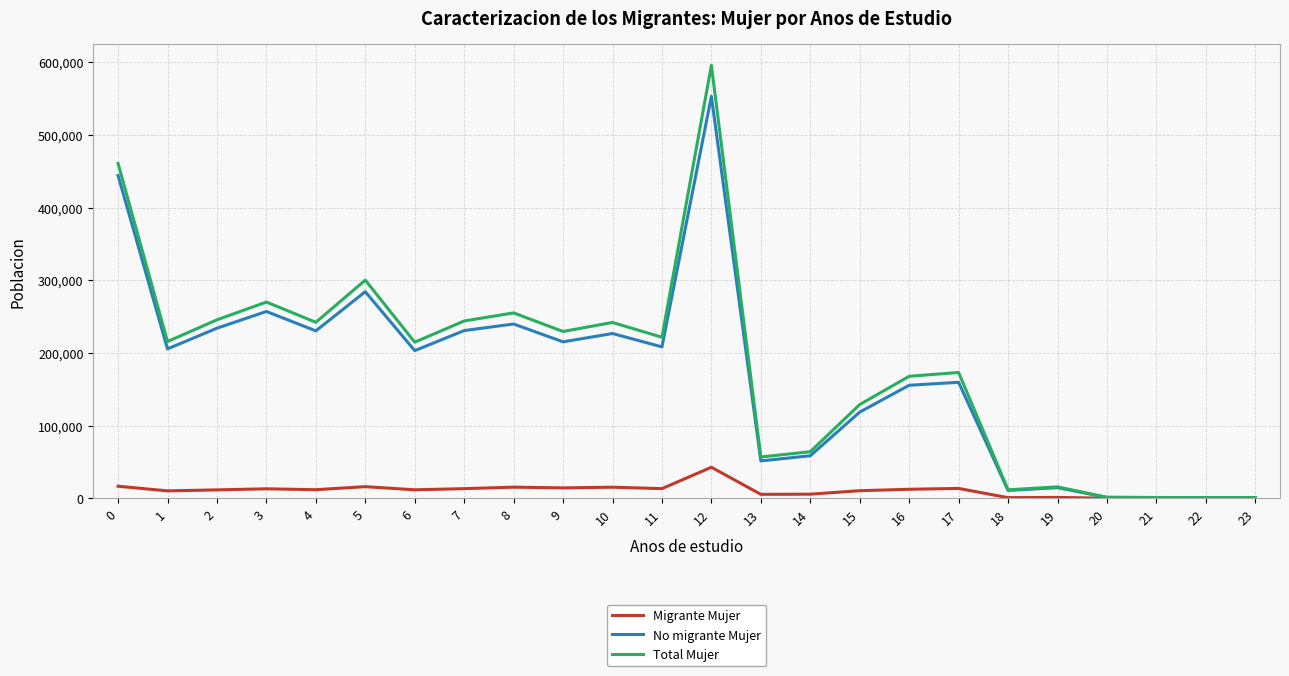

At 6, list the series in order from smallest to largest.

Migrante Mujer, No migrante Mujer, Total Mujer